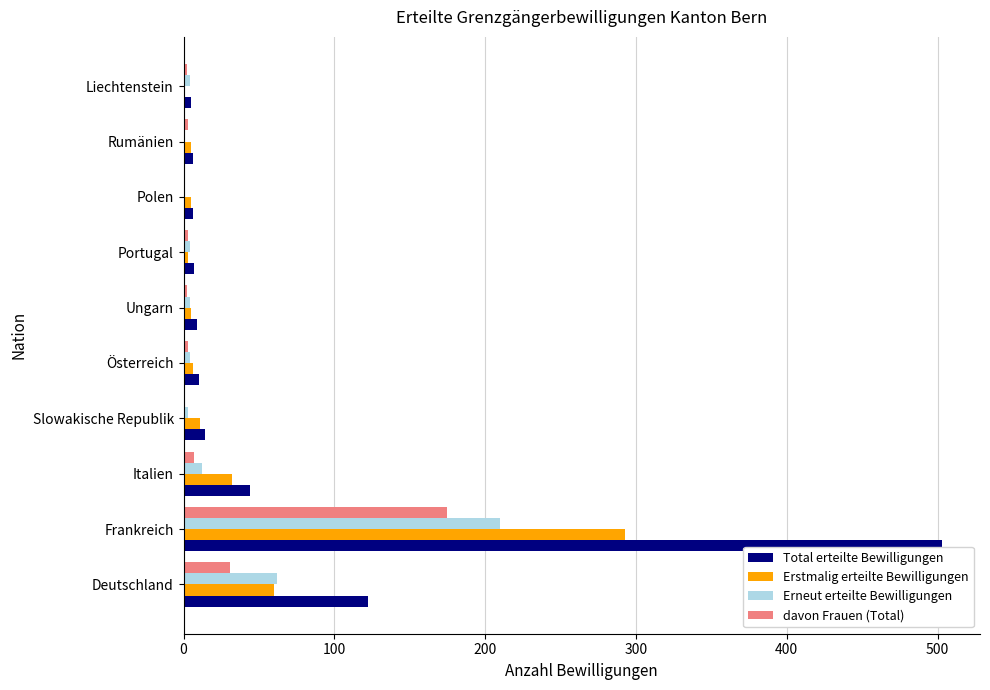

Which series has the largest total across all categories?

Total erteilte Bewilligungen